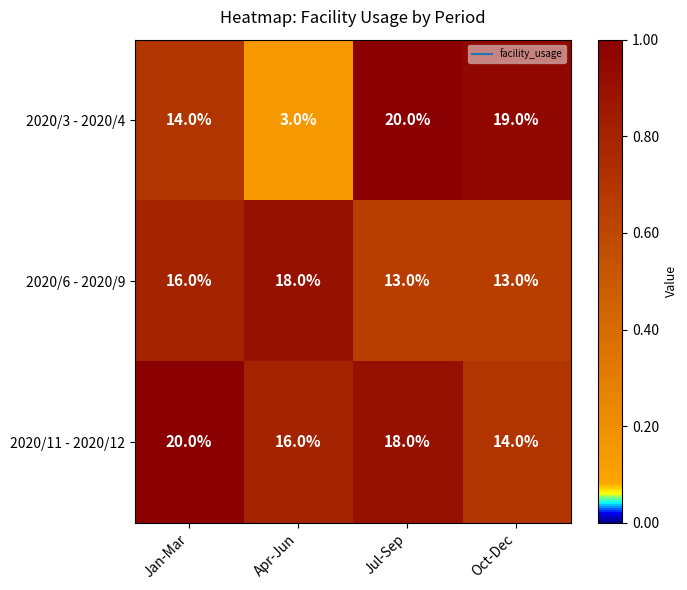

Which series has the largest range (max minus min)?

2020/3 - 2020/4